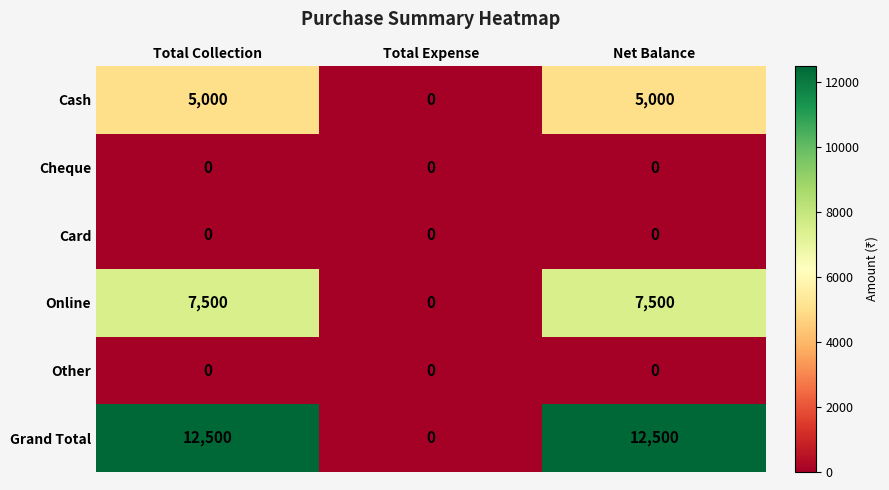

What is the total value across all series at Net Balance?

25000